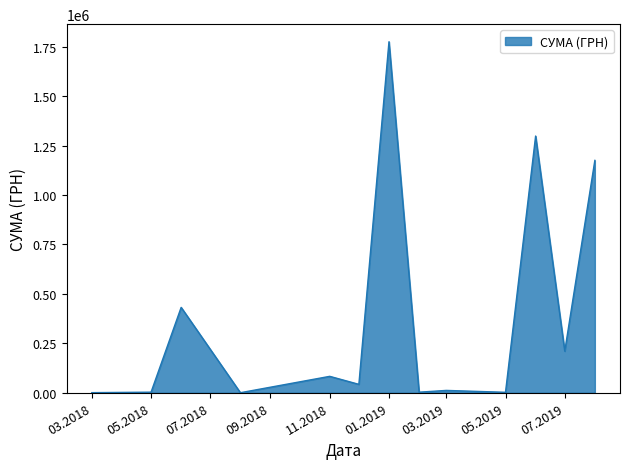

What is the smallest value displayed?

364.0